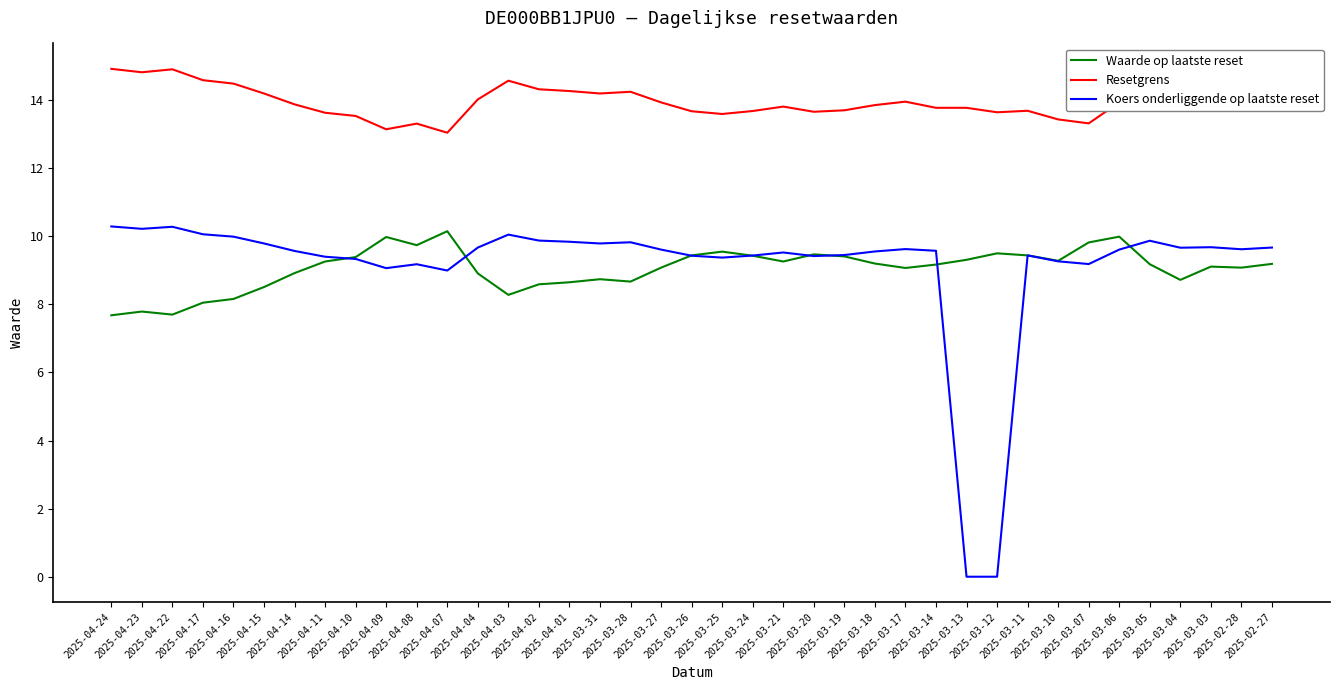

What is the sum of all Resetgrens values?

543.8